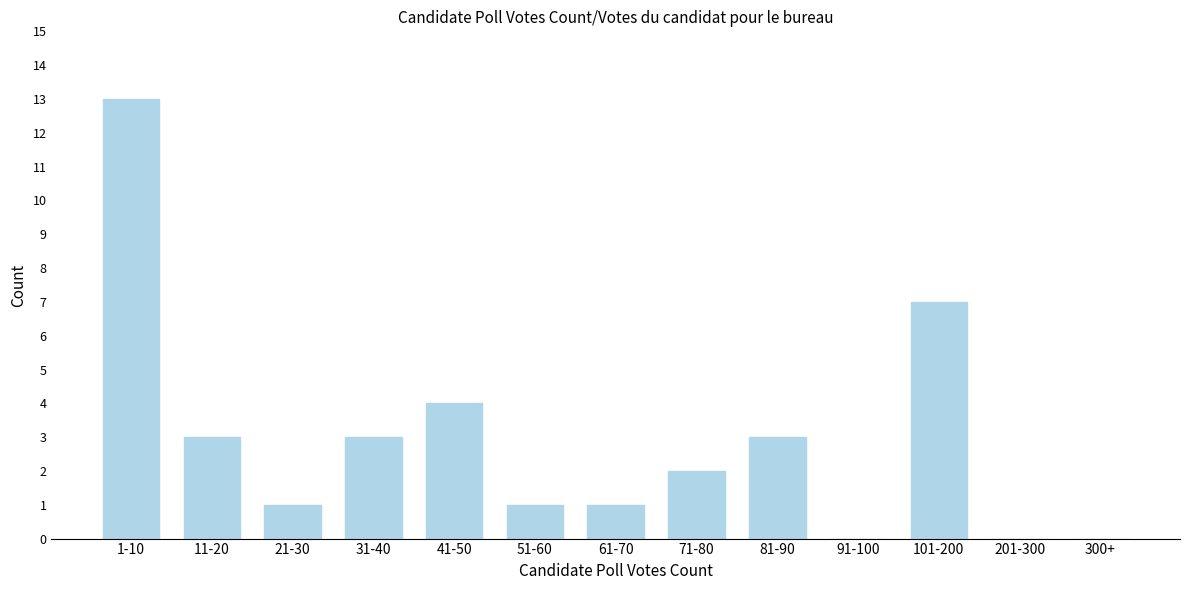

Reading left to right, transcribe all the data shown in this chart.

1-10=13	11-20=3	21-30=1	31-40=3	41-50=4	51-60=1	61-70=1	71-80=2	81-90=3	91-100=0	101-200=7	201-300=0	300+=0